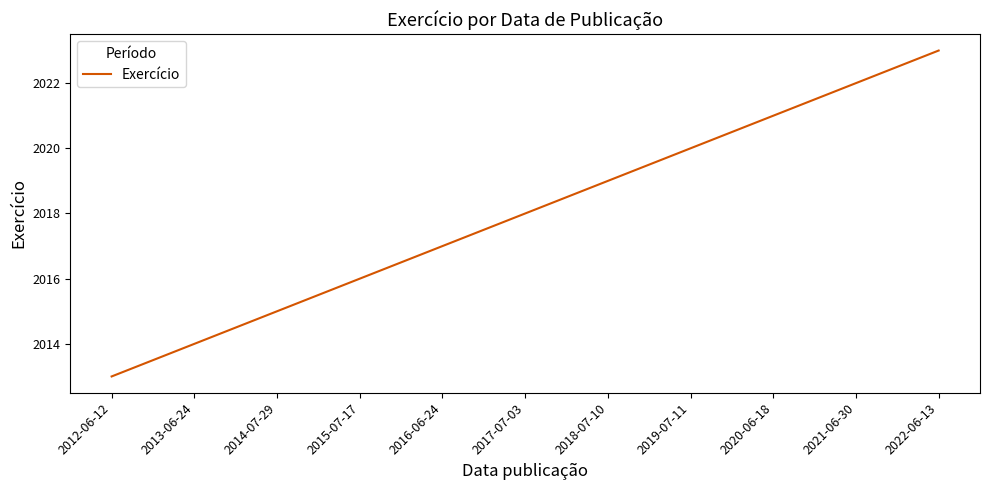

Count the values in the range 2015 to 2021.

7